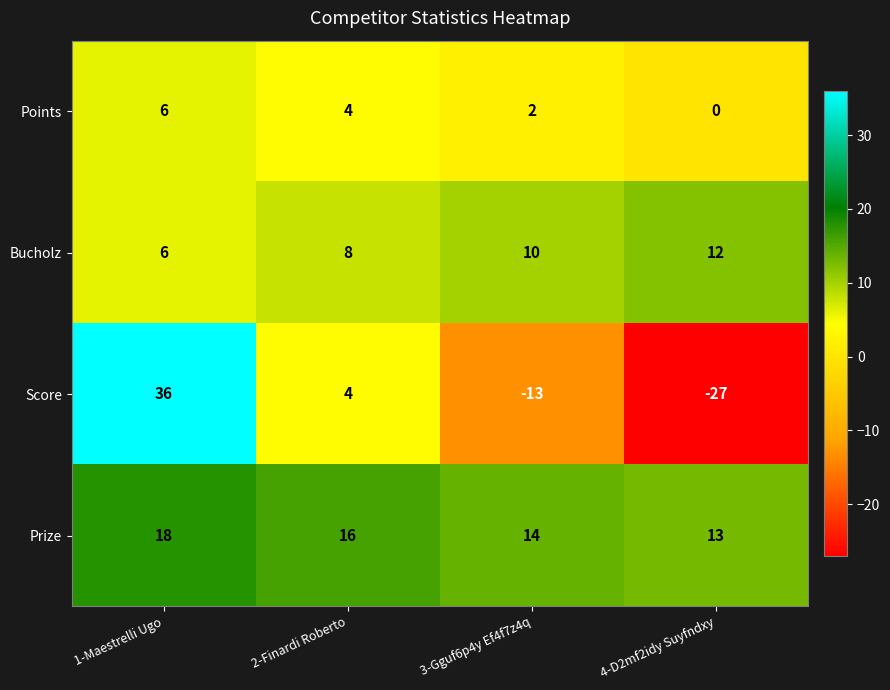

What is the average value of the Prize series?

15